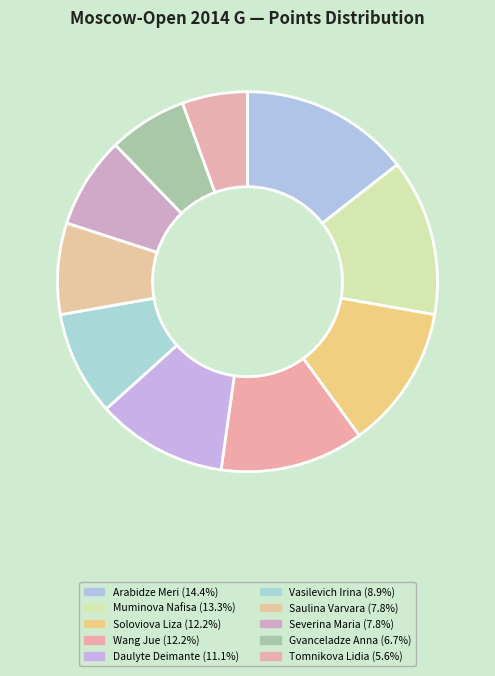

Count the number of slices in the pie.

10